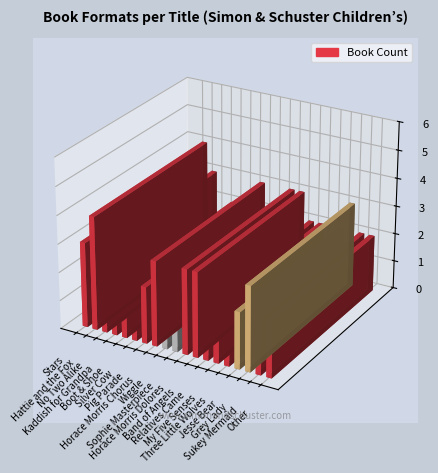

What is the average value?

2